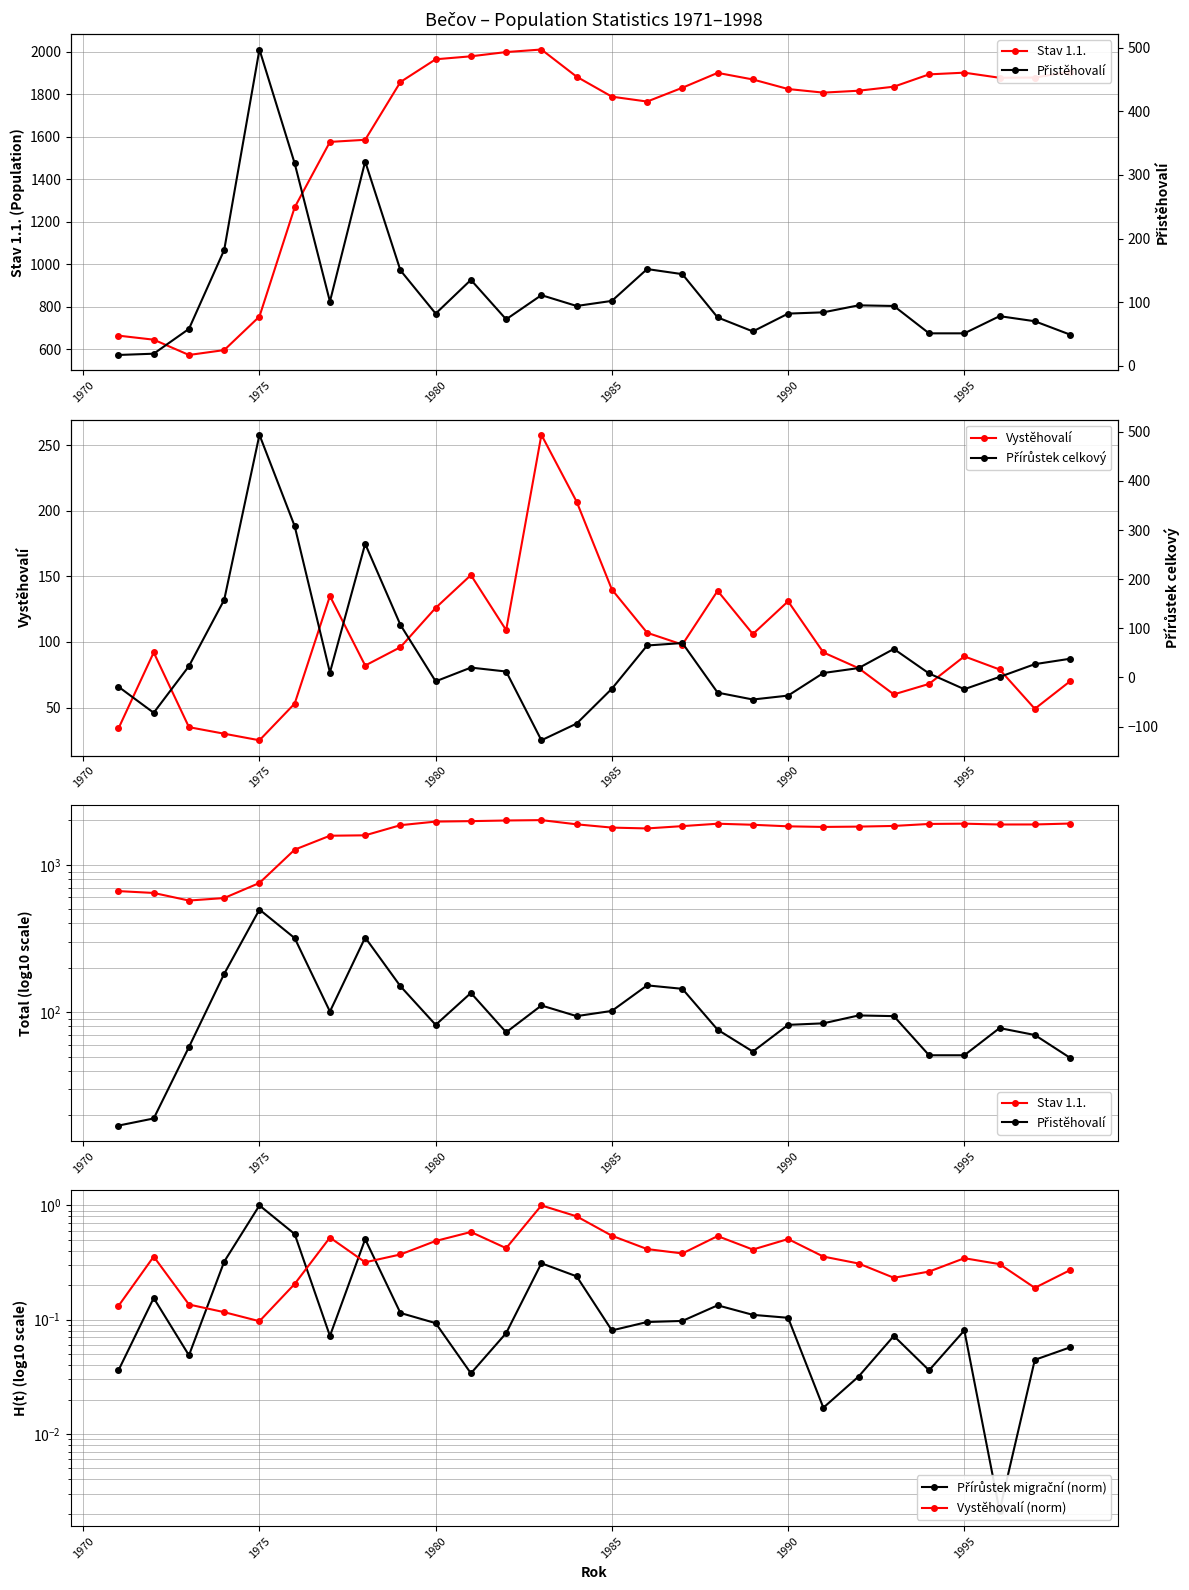

True or false: Vystěhovalí has more than 2 points higher than both neighbors.

True